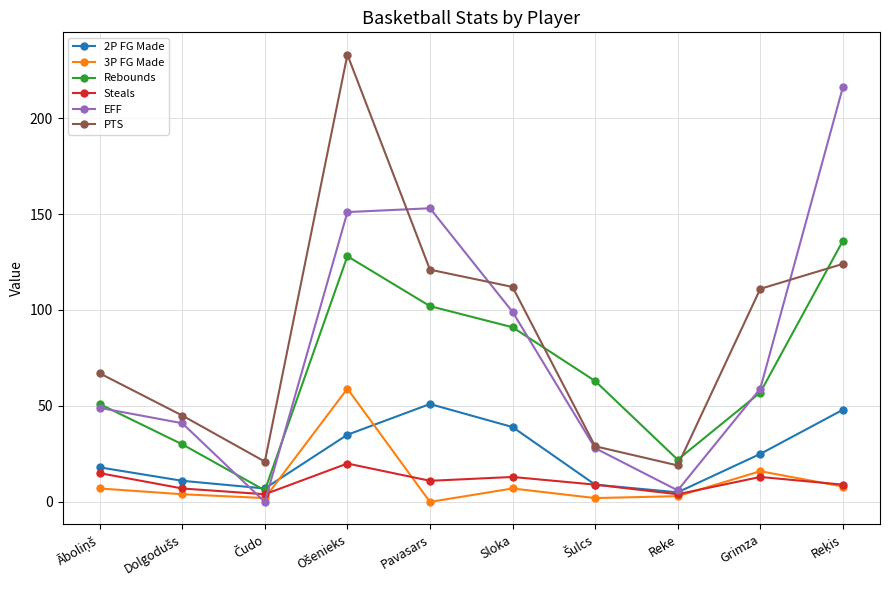

How many interior local valleys does the PTS series have?

2